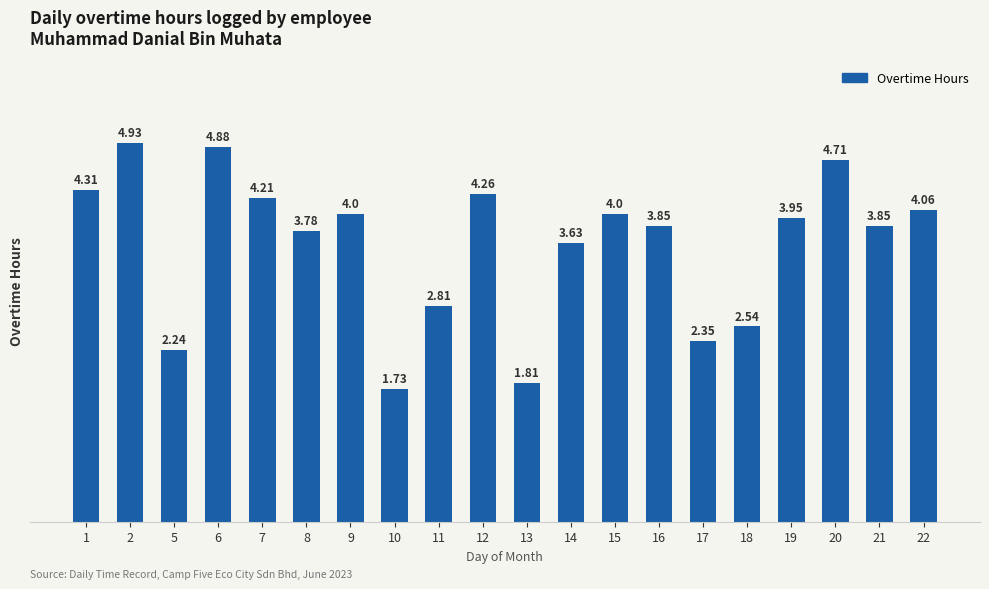

Which category has the highest value across all series?

2